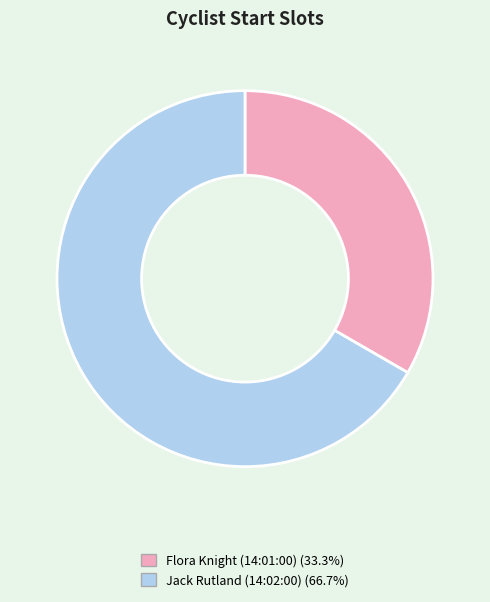

What is the ratio of the value at Flora Knight (14:01:00) to the value at Jack Rutland (14:02:00)?

0.5